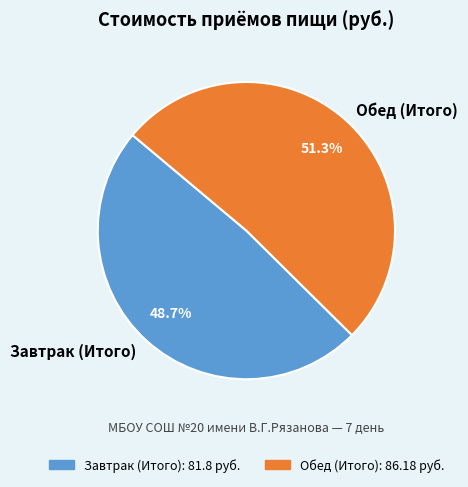

To the nearest percent, what is the difference between the largest and smallest slice percentages?

3%